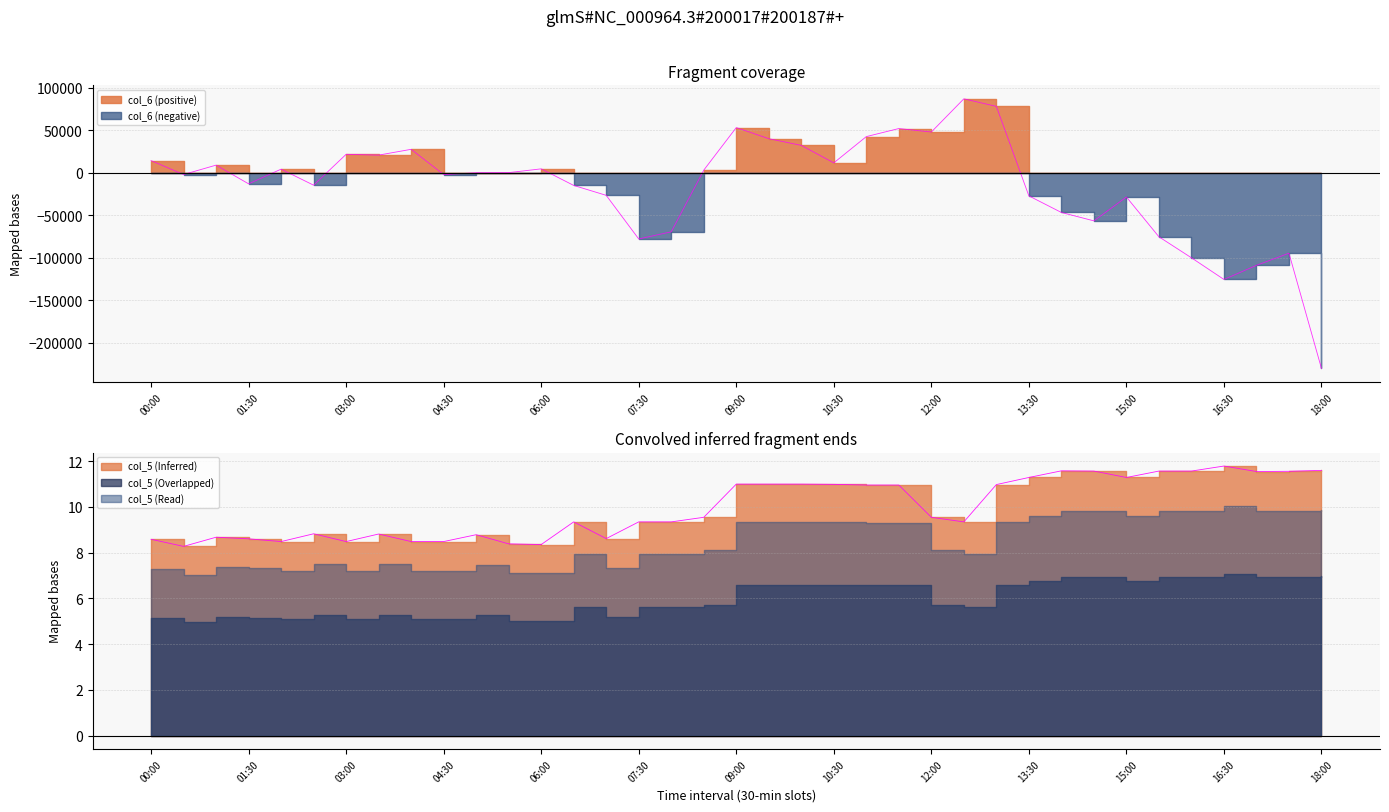

True or false: col_5 has a value of 11.6 at 14:30.

True